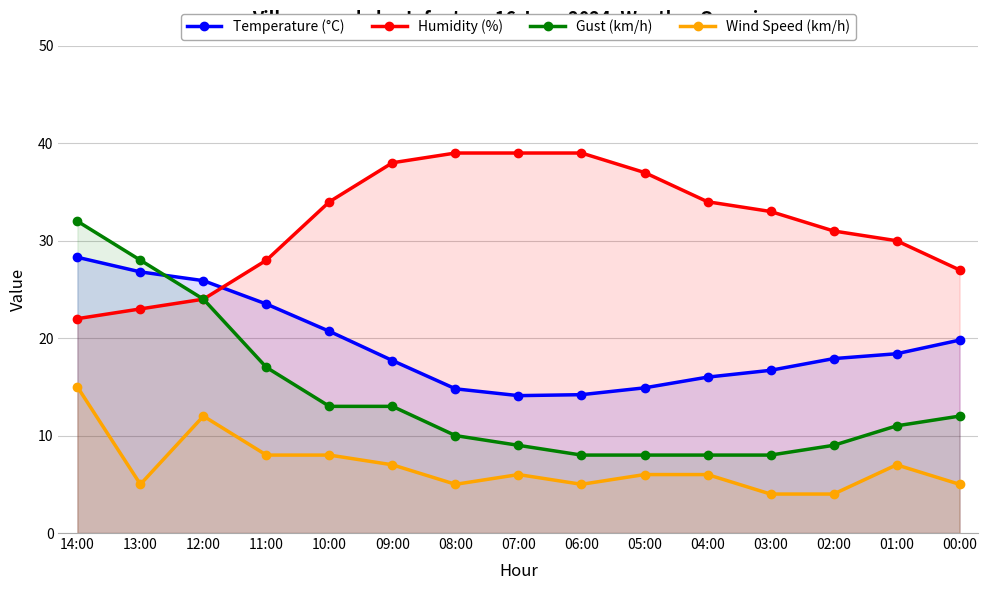

Is the value of Gust (km/h) at 02:00 greater than the value of Wind Speed (km/h) at 06:00?

Yes